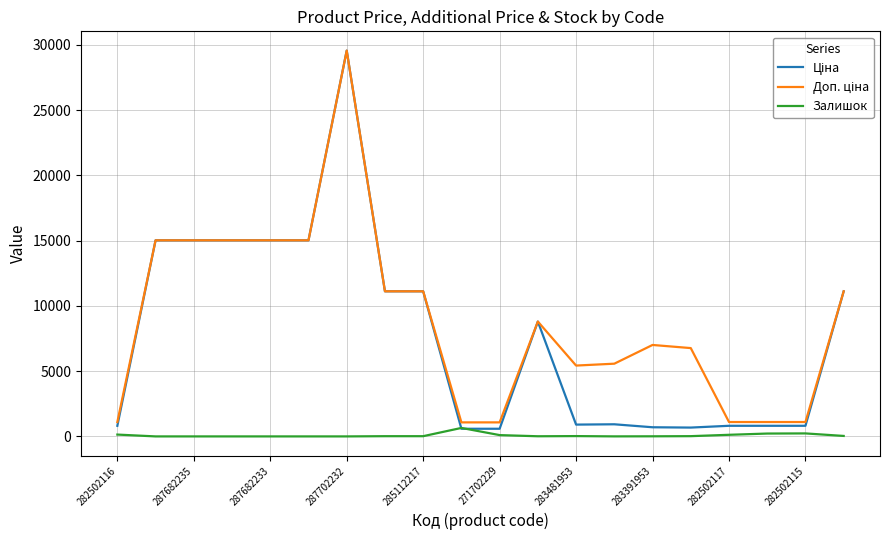

How many lines are shown in the chart?

3